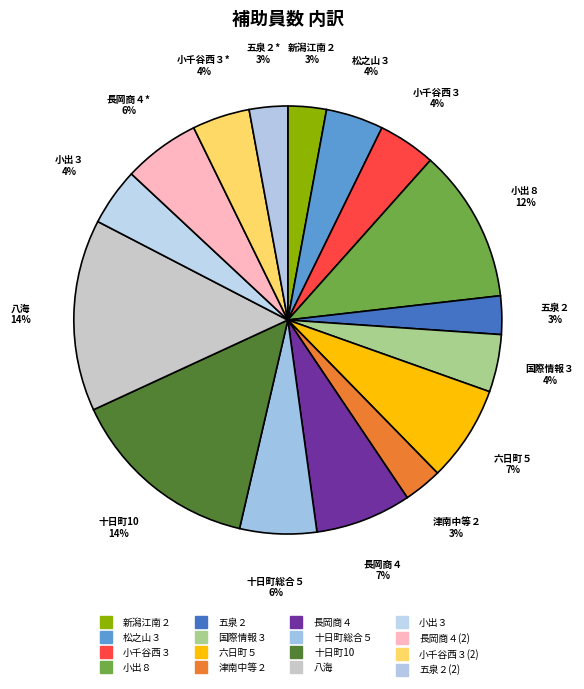

To the nearest percent, what is the difference between the largest and smallest slice percentages?

11%